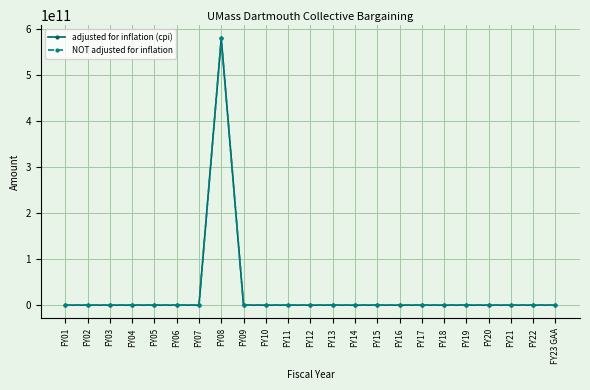

True or false: NOT adjusted for inflation and adjusted for inflation (cpi) cross at least once.

False